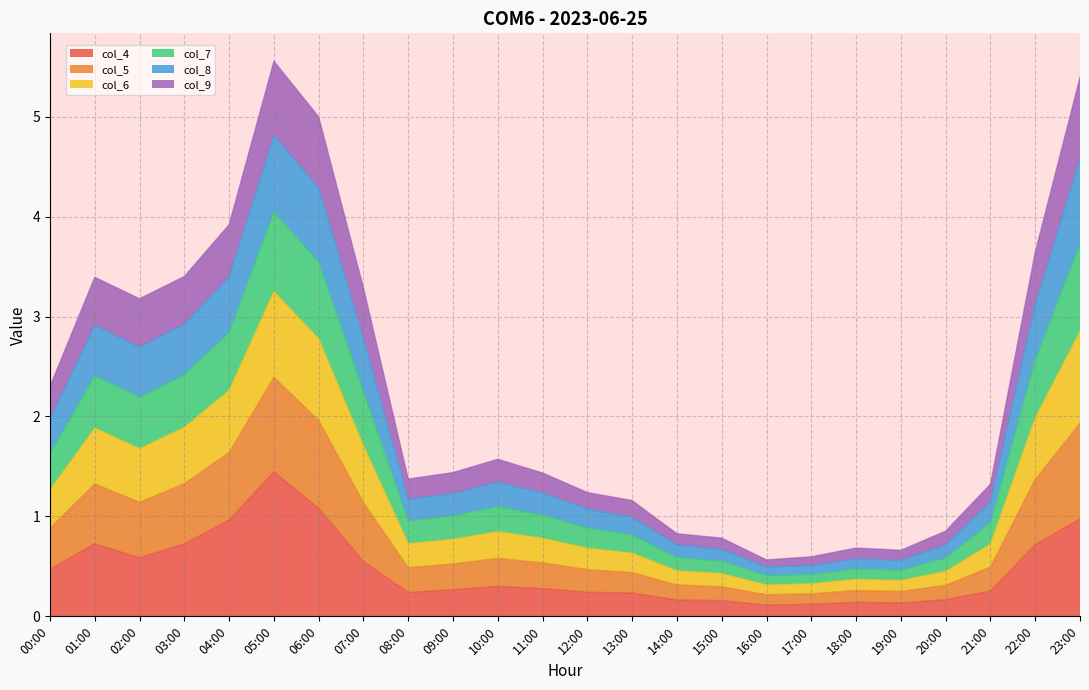

What position from the right is 09:00?

15